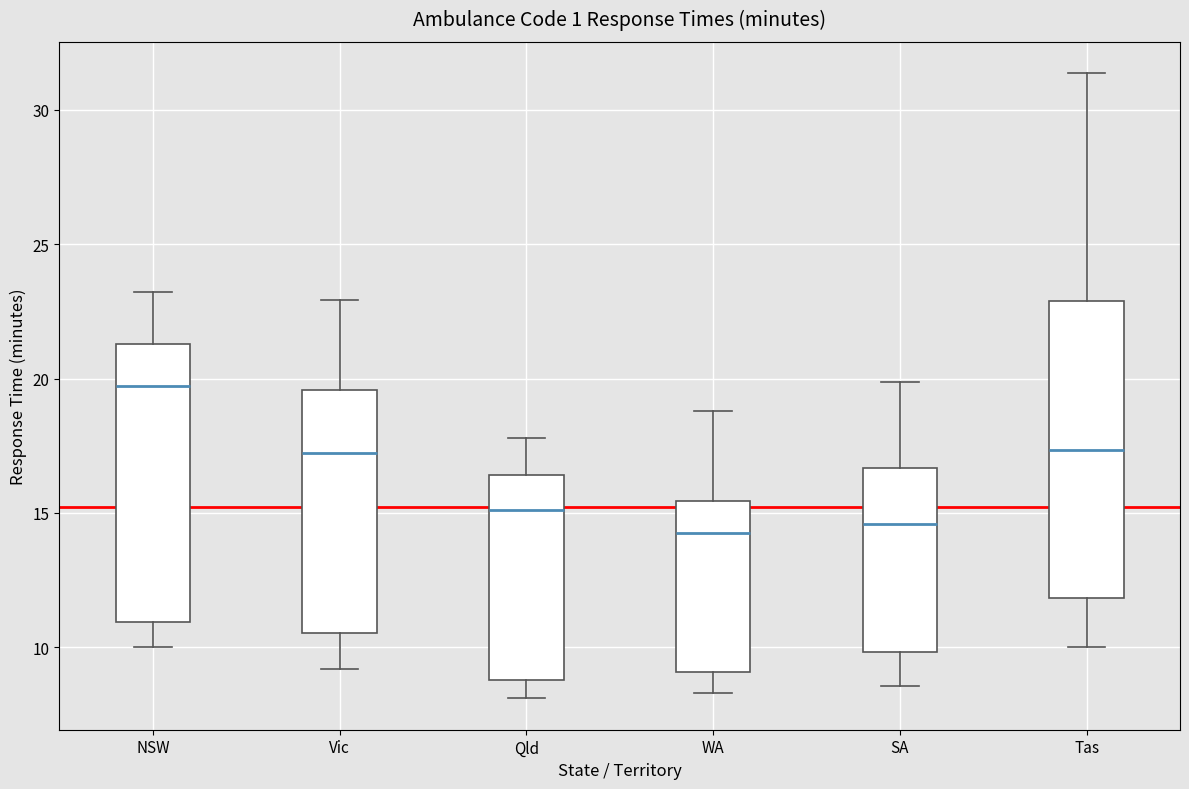

Which box has the highest median line?

NSW